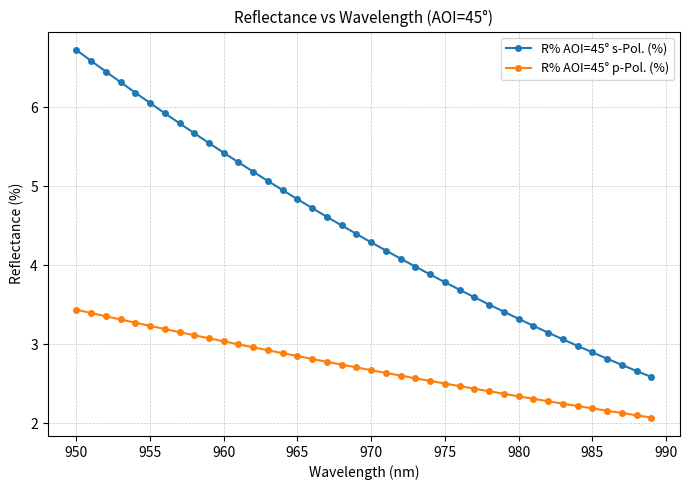

True or false: R% AOI=45° s-Pol. (%) and R% AOI=45° p-Pol. (%) intersect in this chart.

False